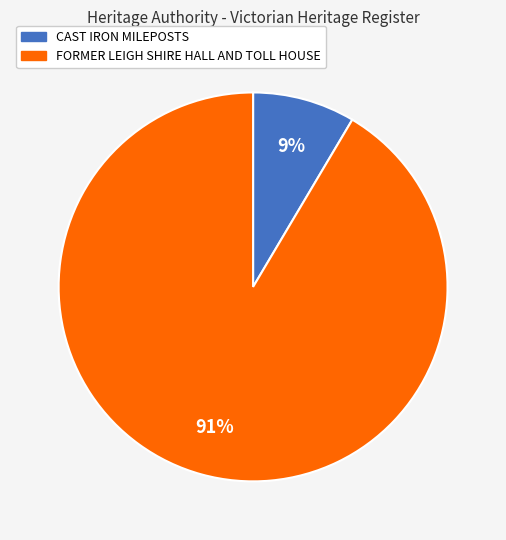

Between CAST IRON MILEPOSTS and FORMER LEIGH SHIRE HALL AND TOLL HOUSE, which is larger?

FORMER LEIGH SHIRE HALL AND TOLL HOUSE